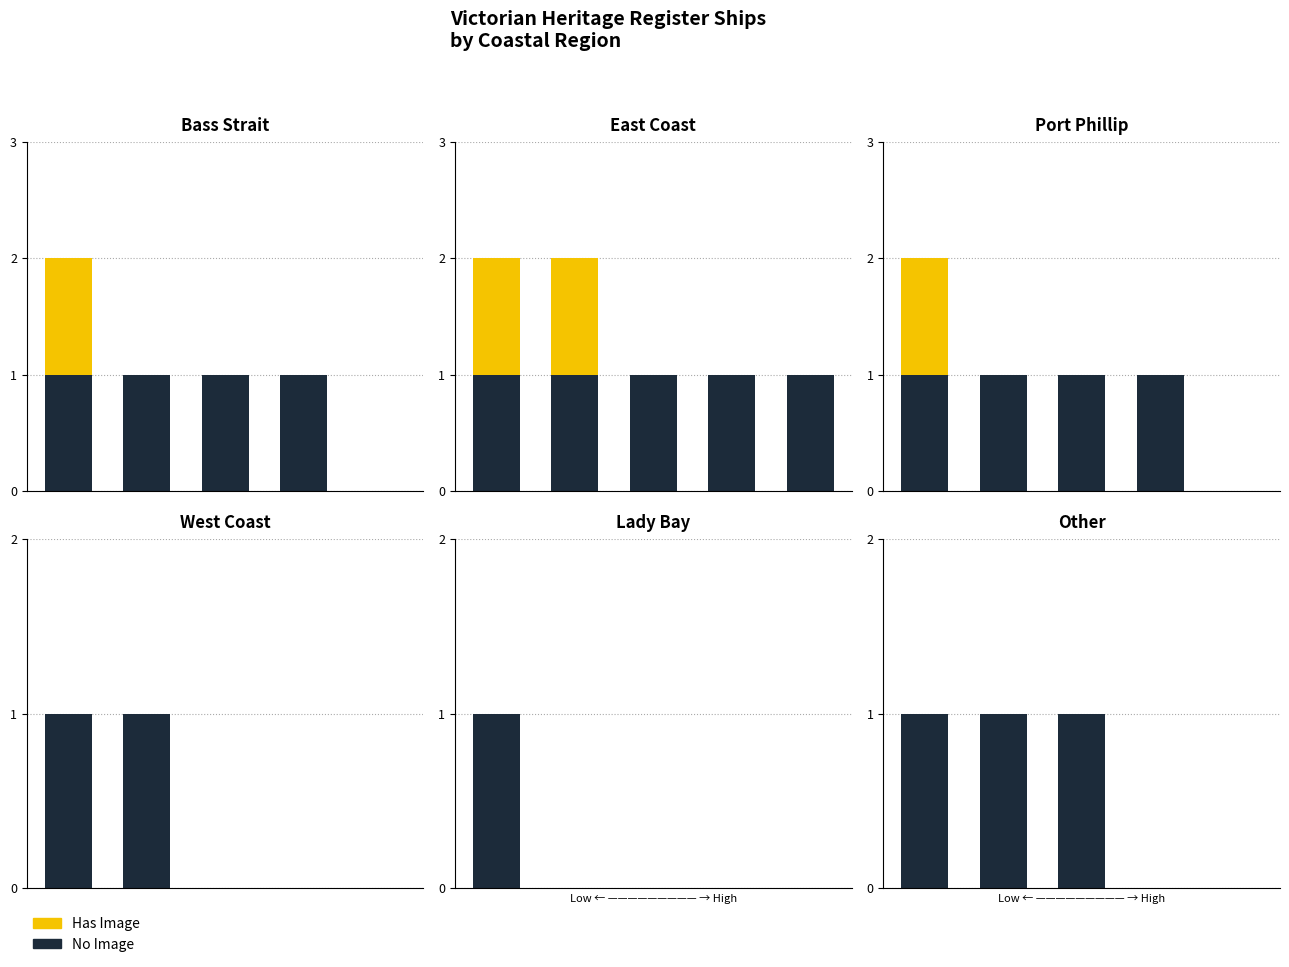

What is the total value across all series at 1?

1